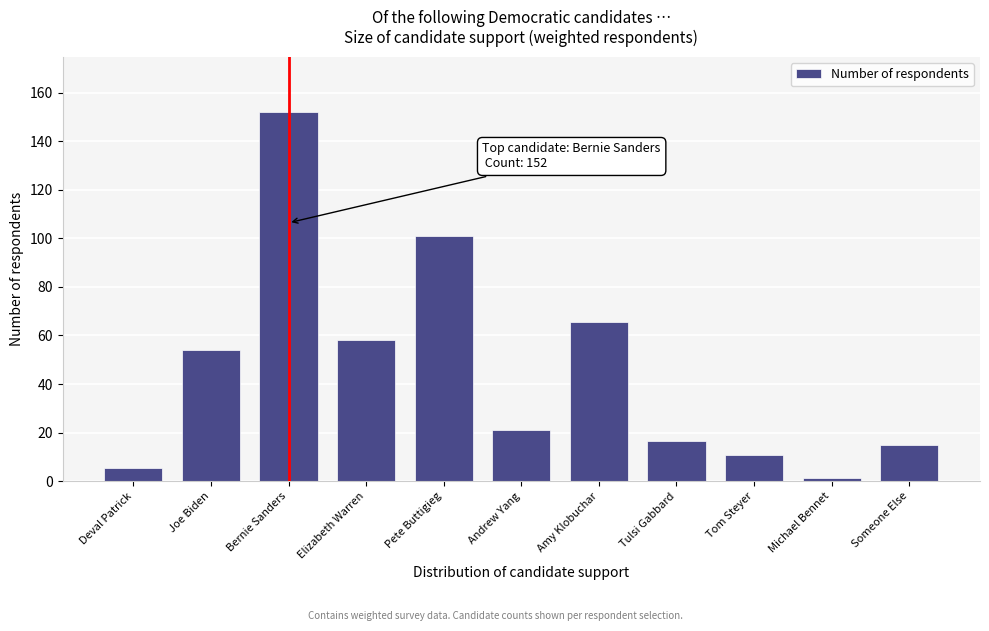

Reading left to right, what are all the values shown in this chart?

Deval Patrick=5.3	Joe Biden=54.0	Bernie Sanders=152.0	Elizabeth Warren=58.0	Pete Buttigieg=100.9	Andrew Yang=21.2	Amy Klobuchar=65.4	Tulsi Gabbard=16.4	Tom Steyer=10.8	Michael Bennet=1.2	Someone Else=14.7